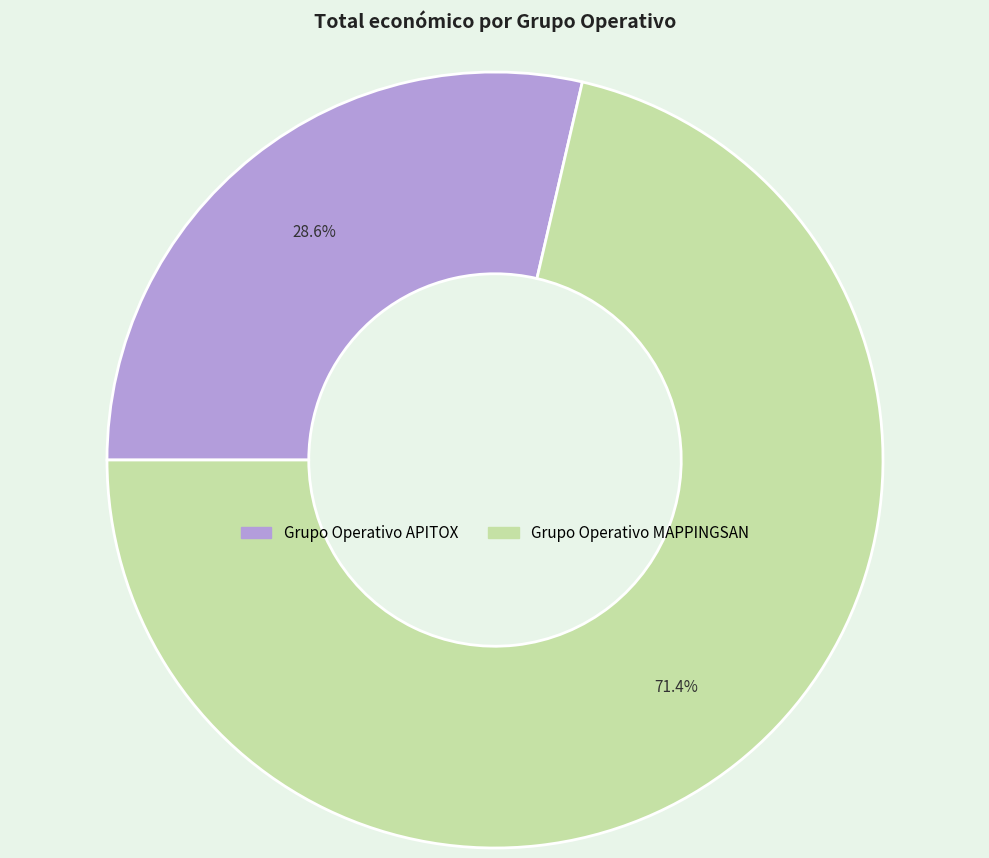

To the nearest percent, what percentage of the pie is Grupo Operativo MAPPINGSAN?

71%